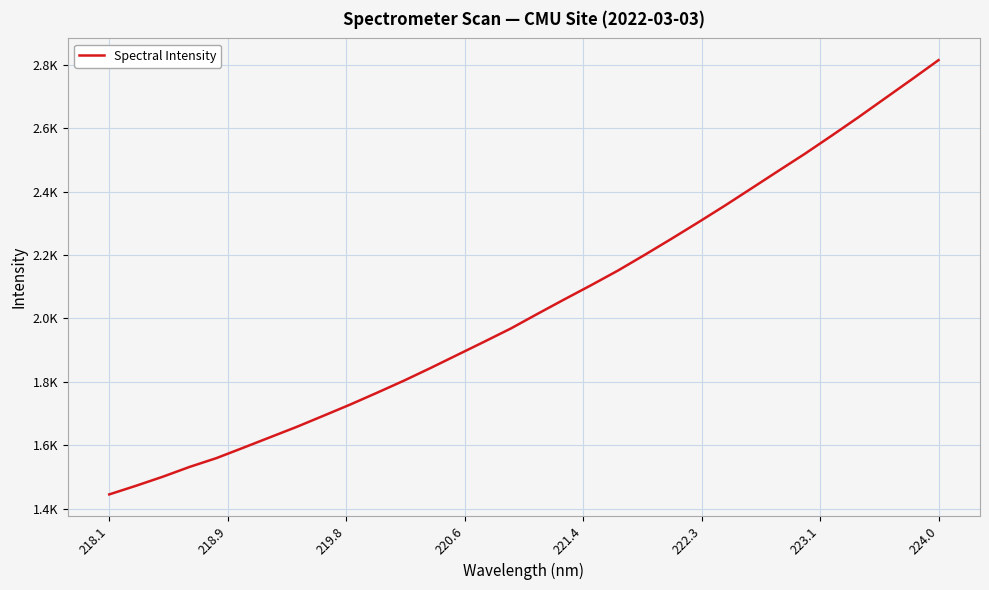

Does the chart have visible grid lines?

Yes